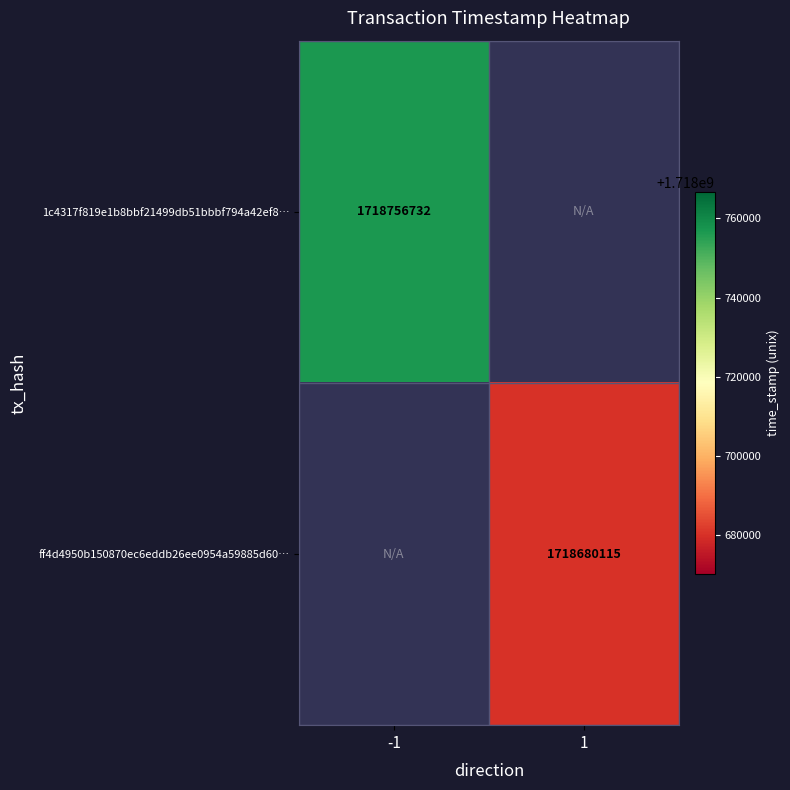

True or false: ff4d4950b150870ec6eddb26ee0954a59885d60… has a value of 2866925060 at 1.

False